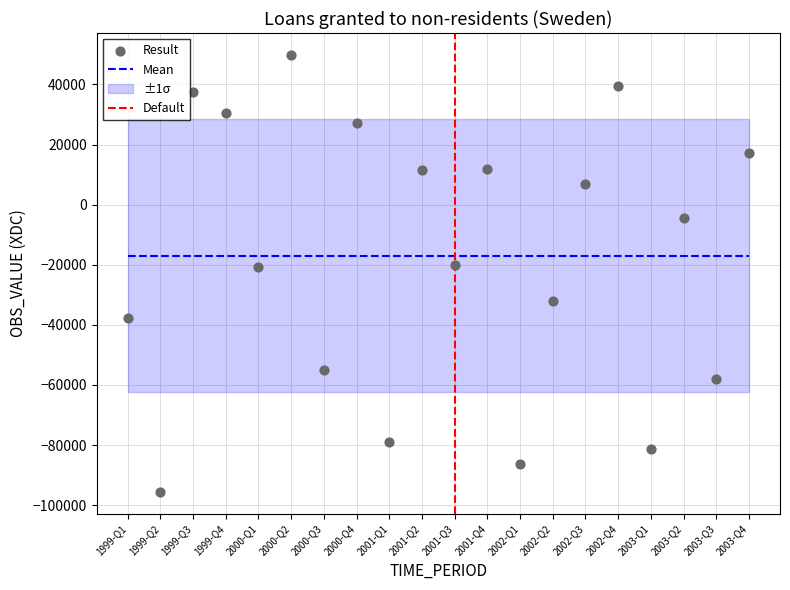

What is the change in value from 2000-Q1 to 2002-Q4?

+60431